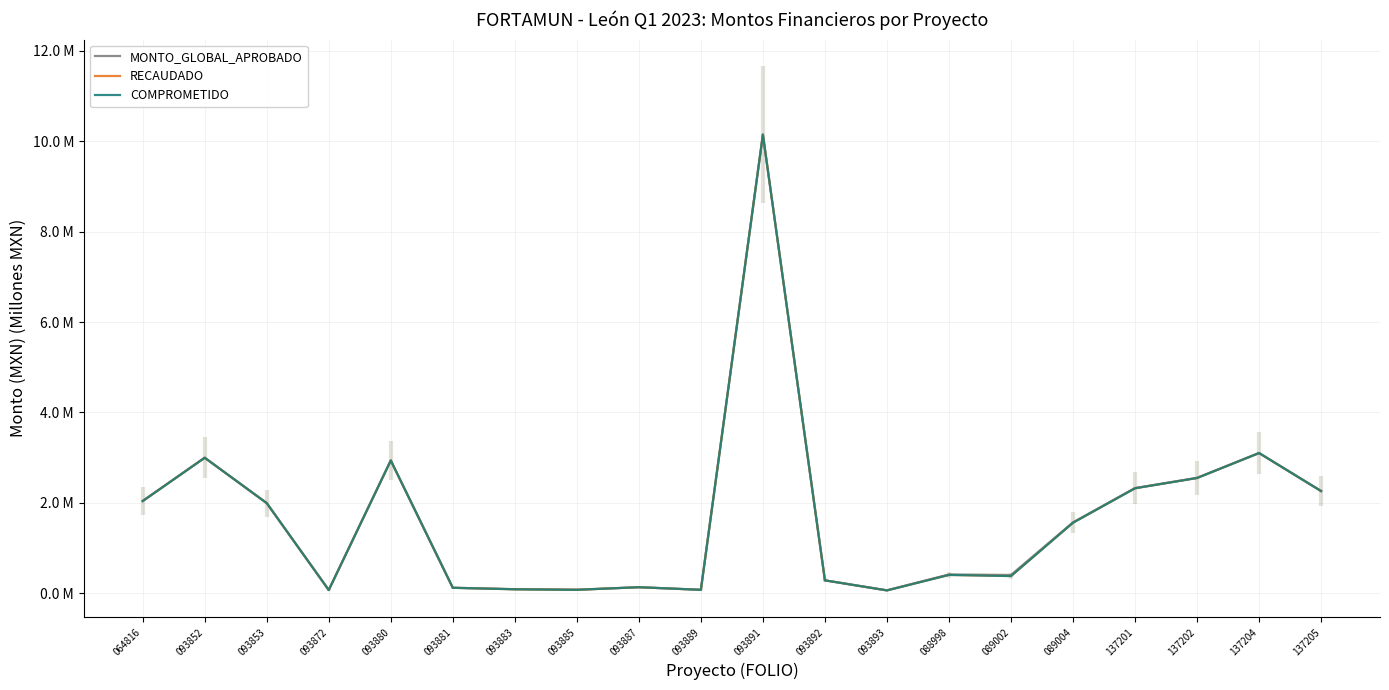

True or false: MONTO_GLOBAL_APROBADO and COMPROMETIDO cross at least once.

False